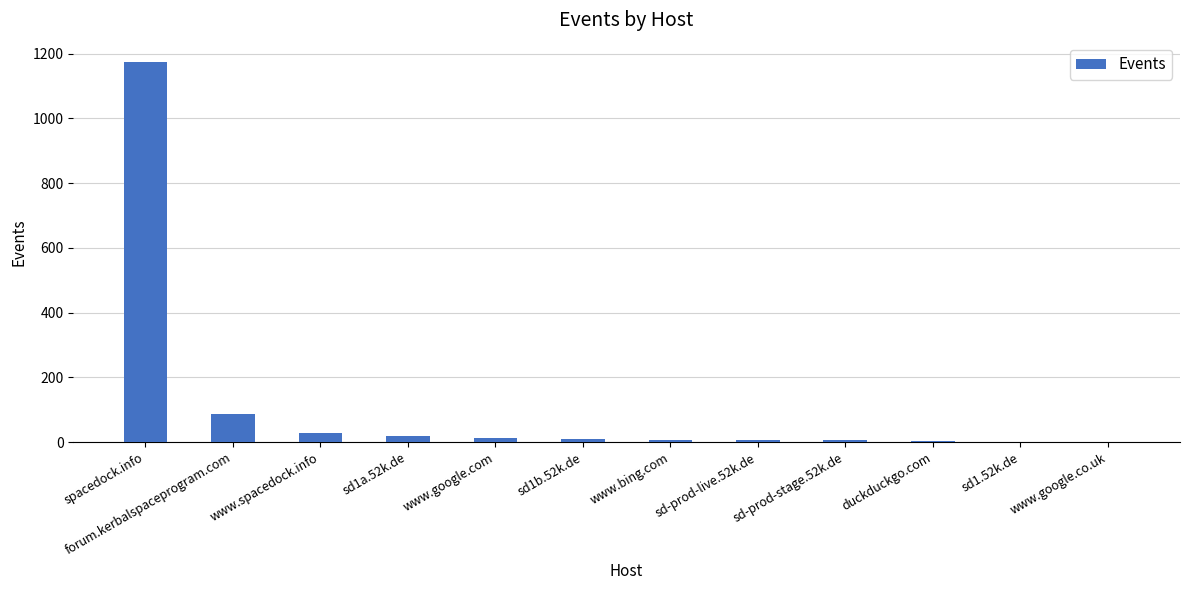

What is the sum of all values?

1352